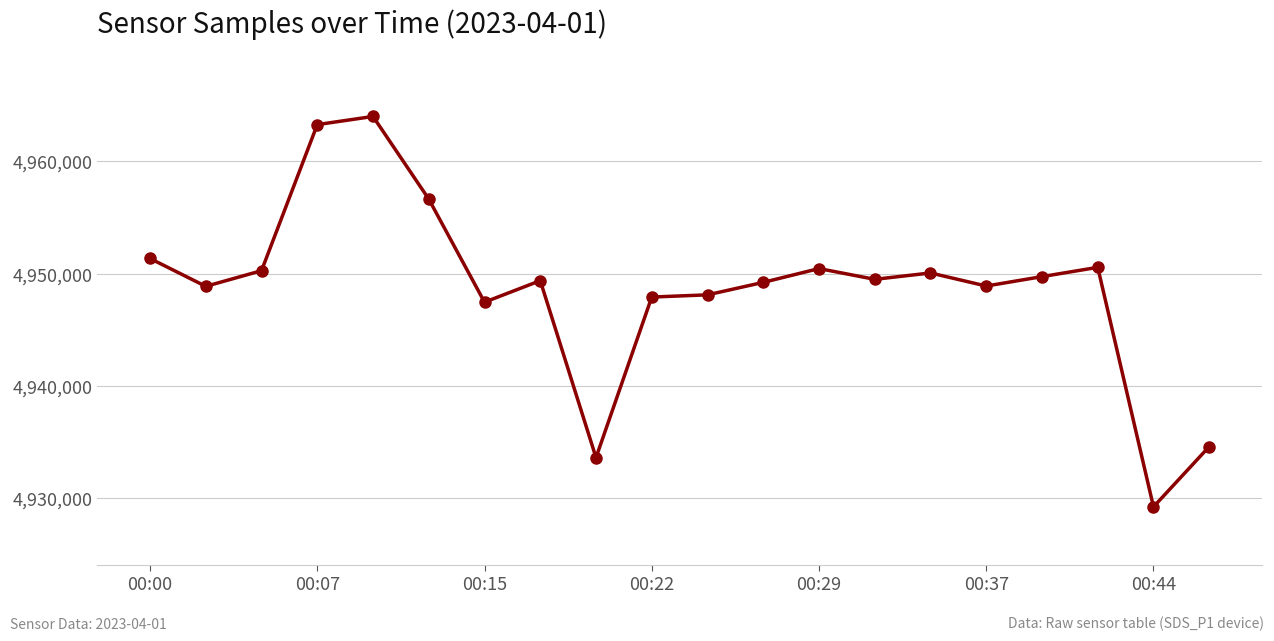

True or false: the data has more than 0 interior local peaks.

True